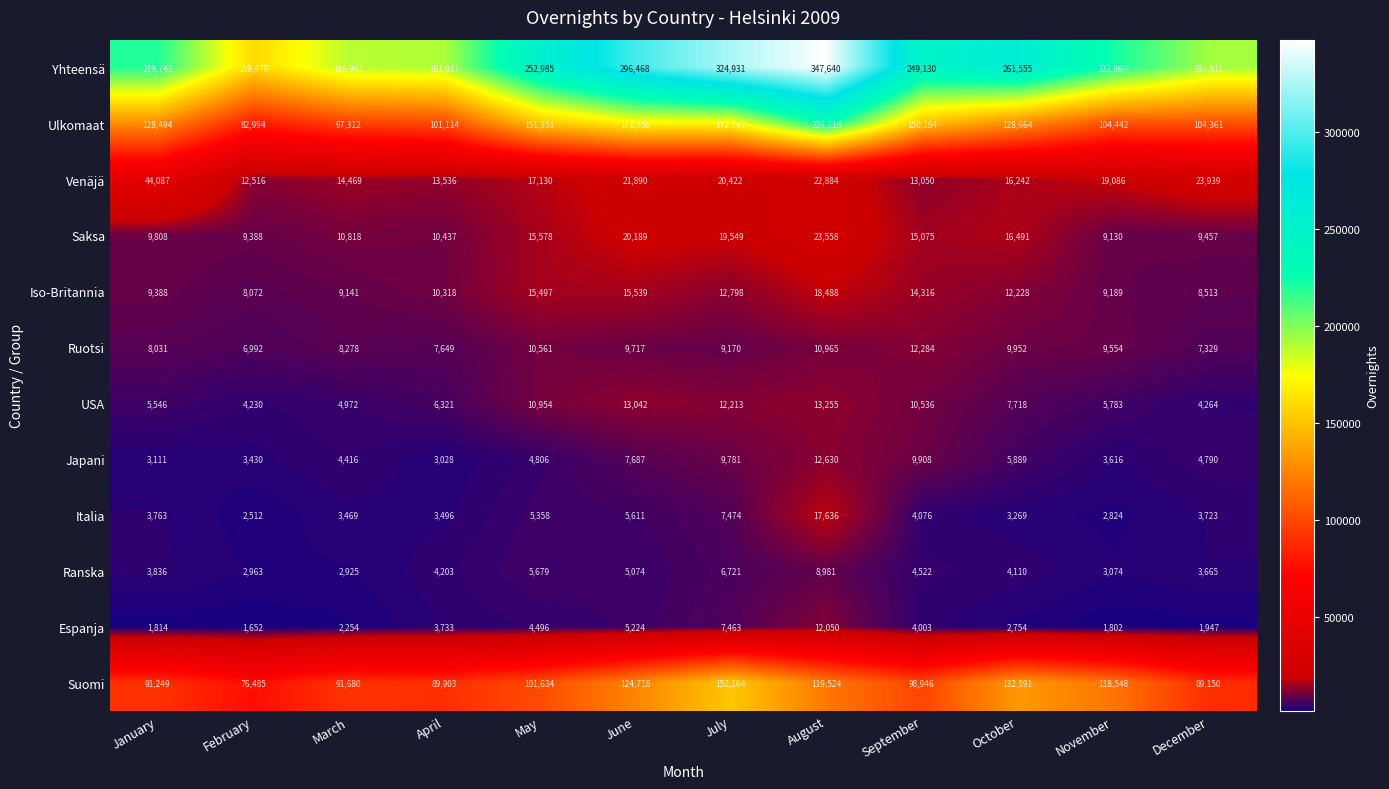

What is the minimum value shown in the chart?

1652